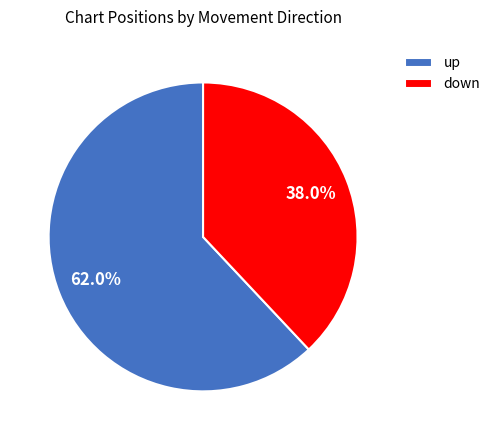

What percentage is the down slice, to the nearest percent?

38%